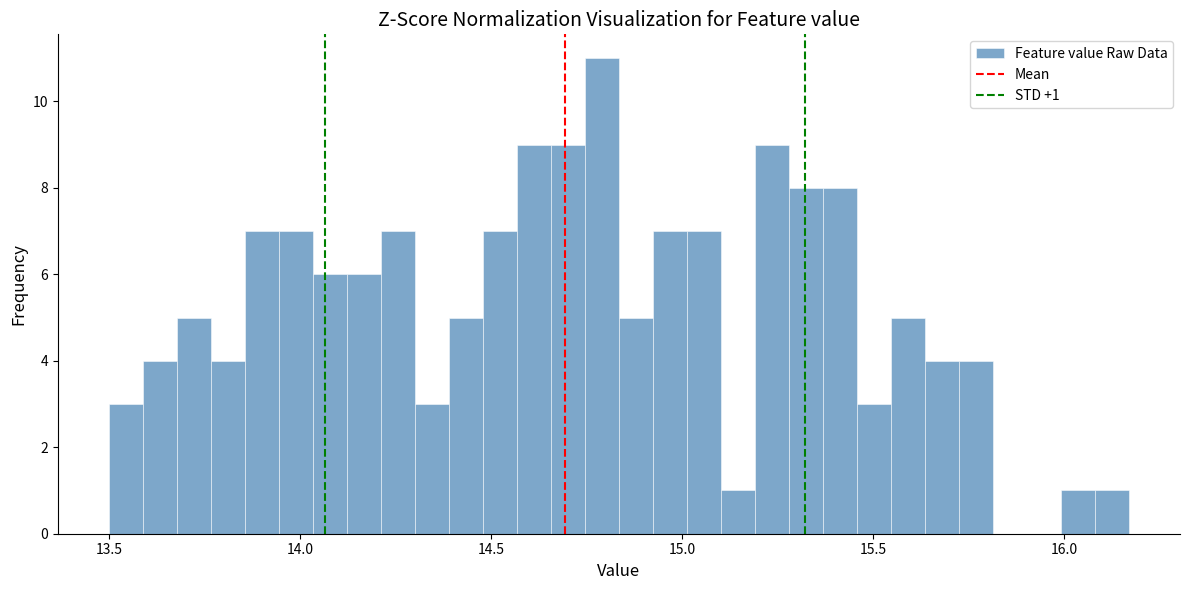

Around what value on the x-axis is the tallest bar? Give the approximate position of its centre, as read against the axis.

14.80